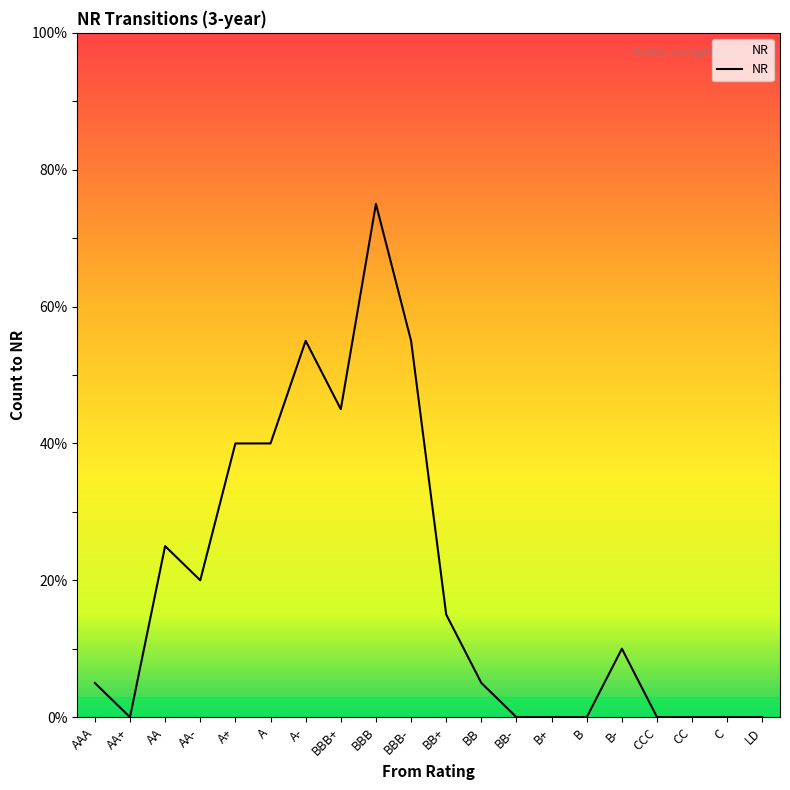

How many positive values are there?

12